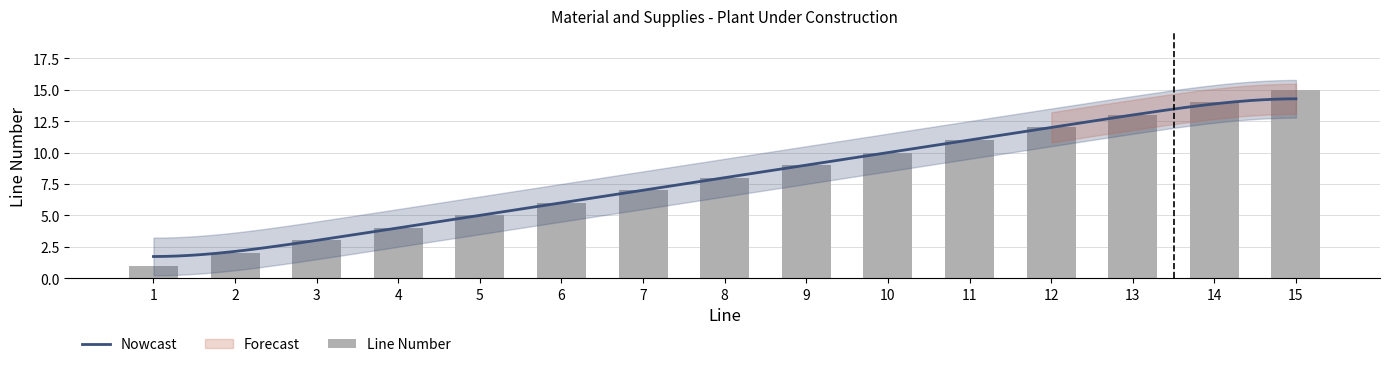

At which label is the value closest to 8?

8